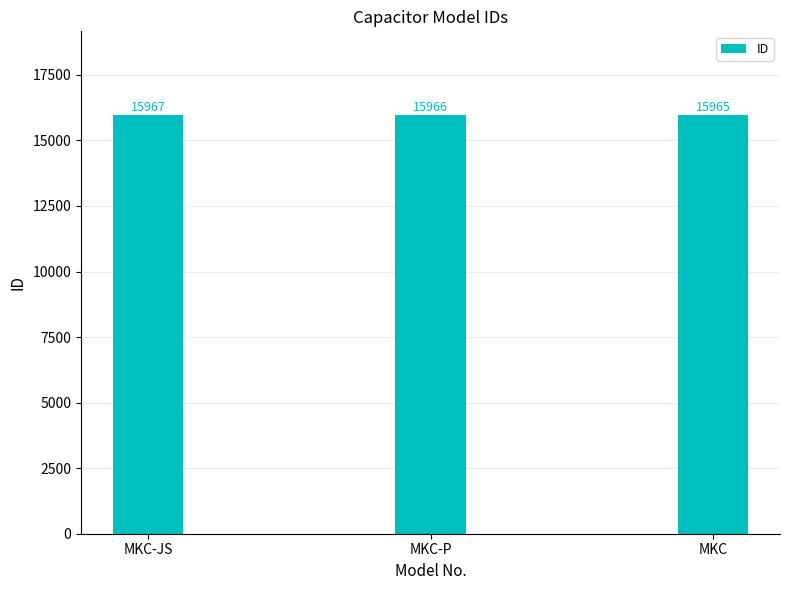

Which has a higher value, MKC or MKC-JS?

MKC-JS